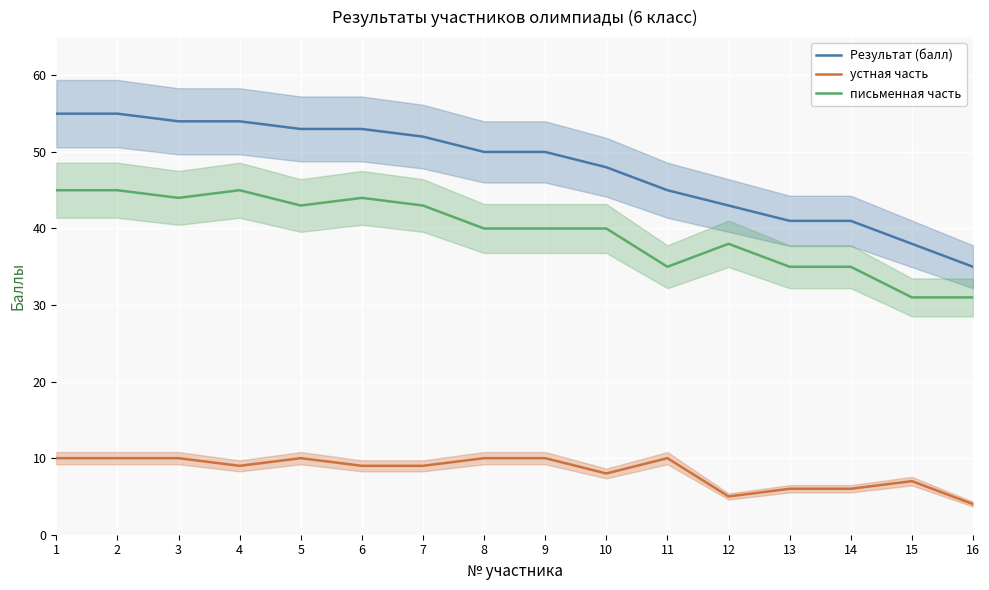

Reading right to left, what are all the values shown in this chart?

Результат (балл): 35	38	41	41	43	45	48	50	50	52	53	53	54	54	55	55
устная часть: 4	7	6	6	5	10	8	10	10	9	9	10	9	10	10	10
письменная часть: 31	31	35	35	38	35	40	40	40	43	44	43	45	44	45	45